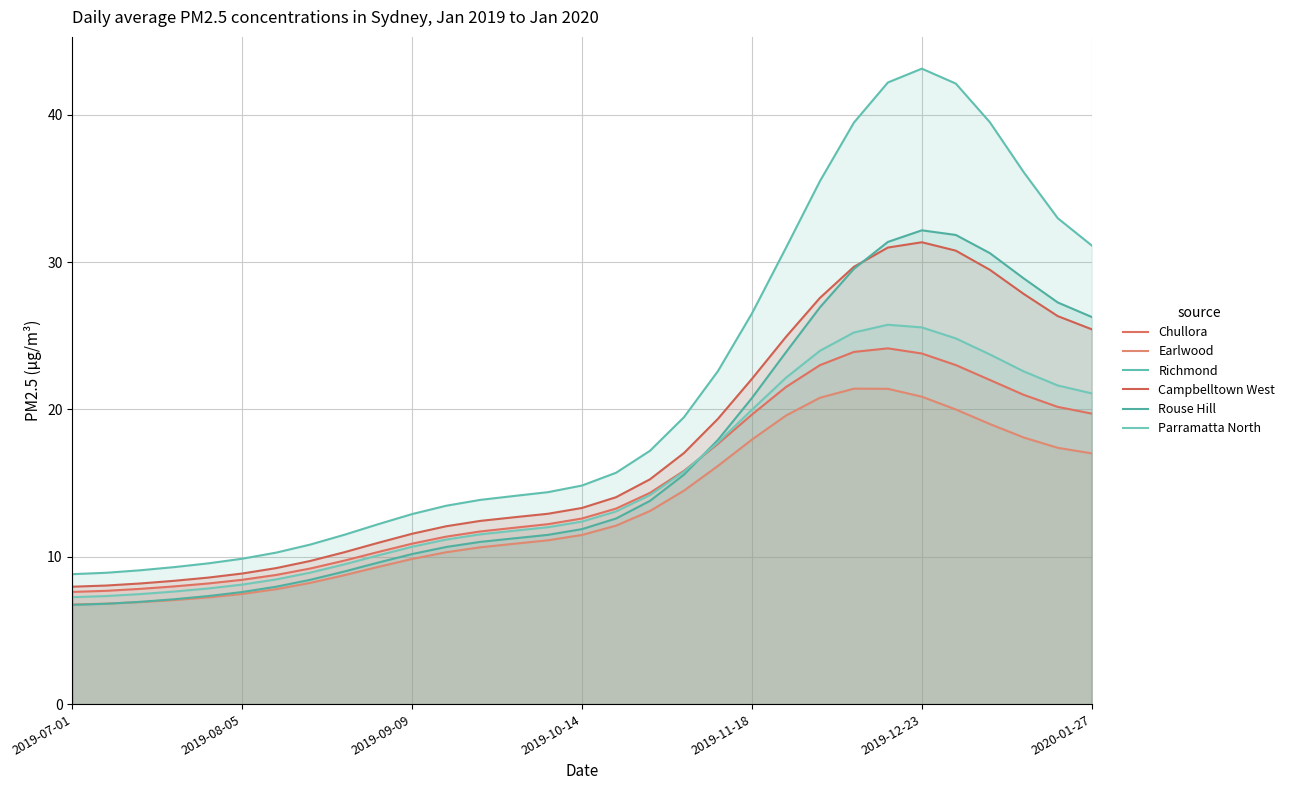

Between 13 and 22, which series saw the biggest shift?

Richmond